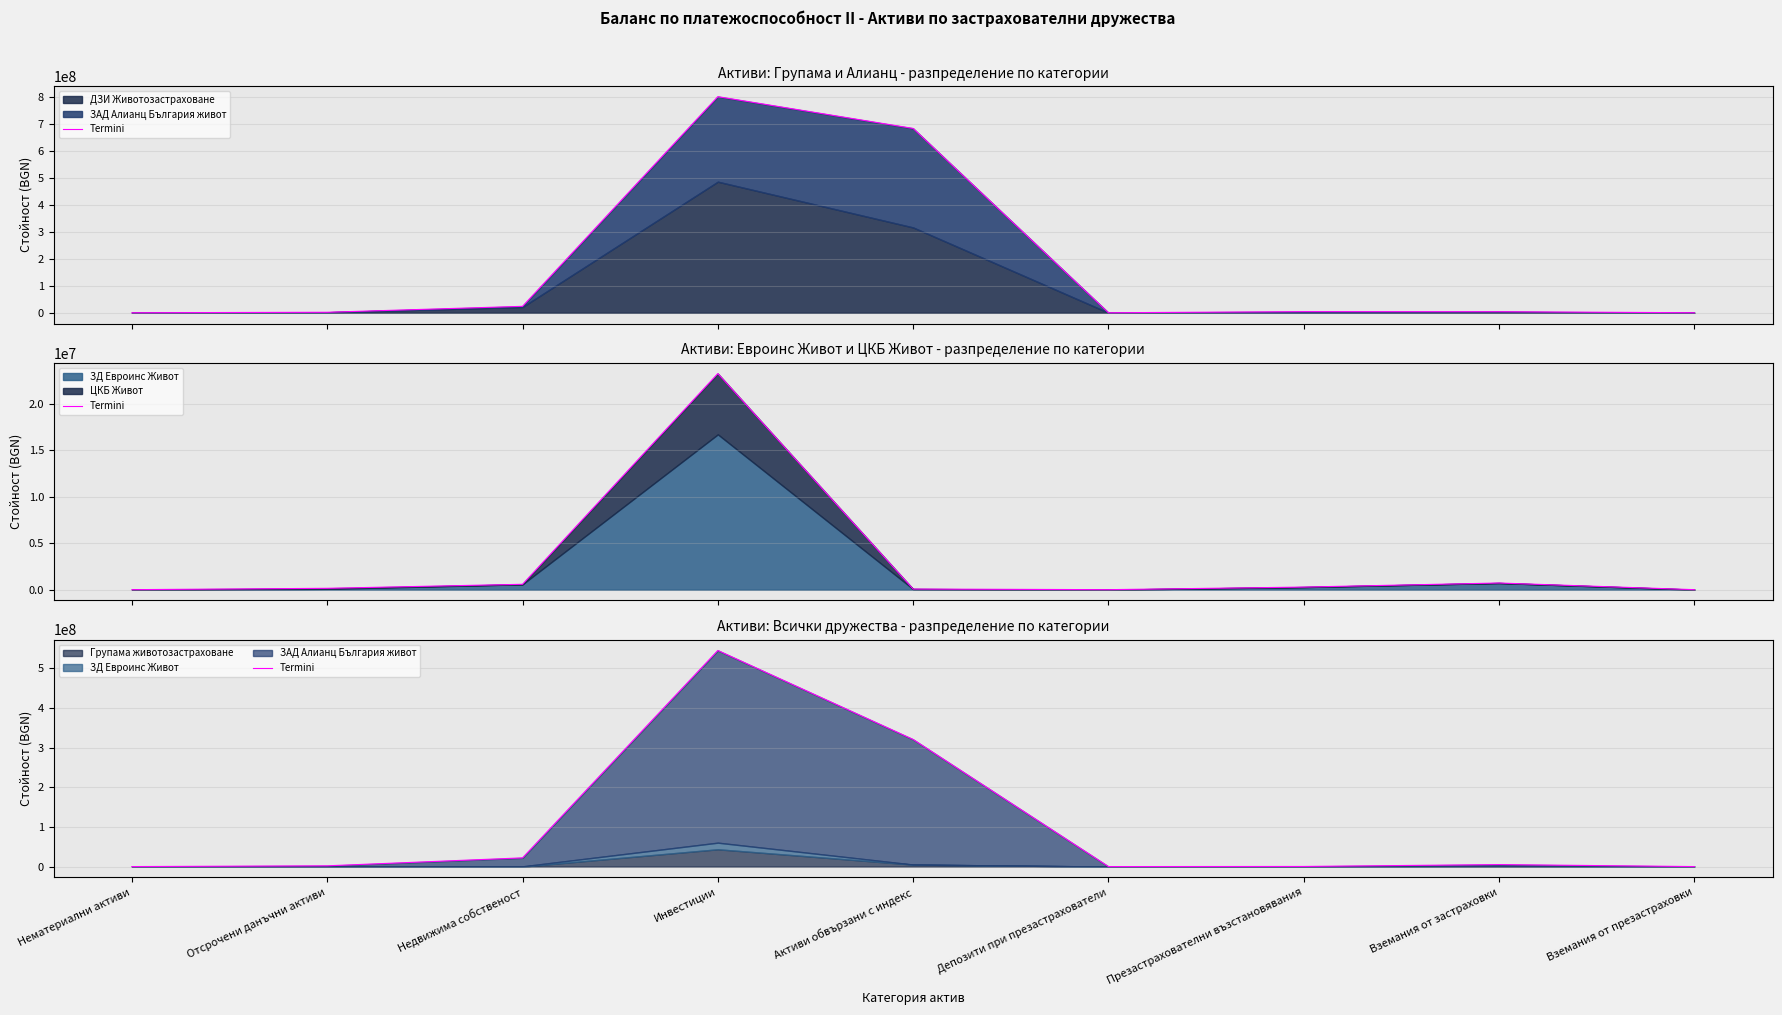

List the labels in order of value, smallest first.

Нематериални активи, Депозити при презастрахователи, Вземания от презастраховки, Презастрахователни възстановявания, Отсрочени данъчни активи, Вземания от застраховки, Недвижима собственост, Активи обвързани с индекс, Инвестиции